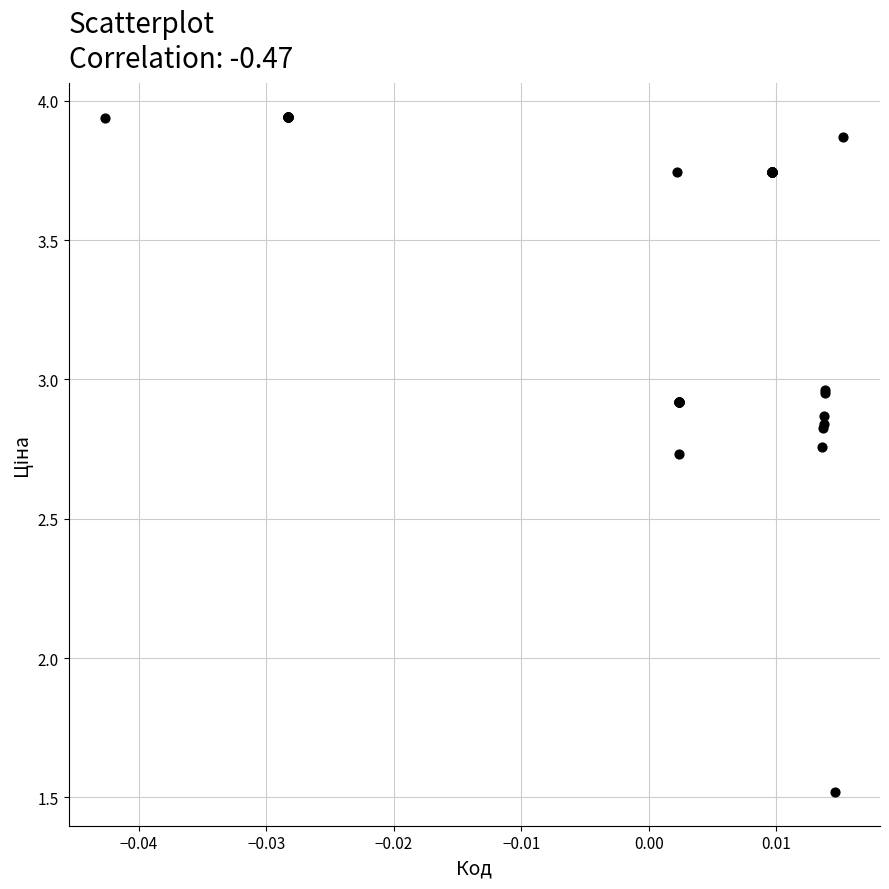

What Y value in the scatter plot is closest to 2?

1.5